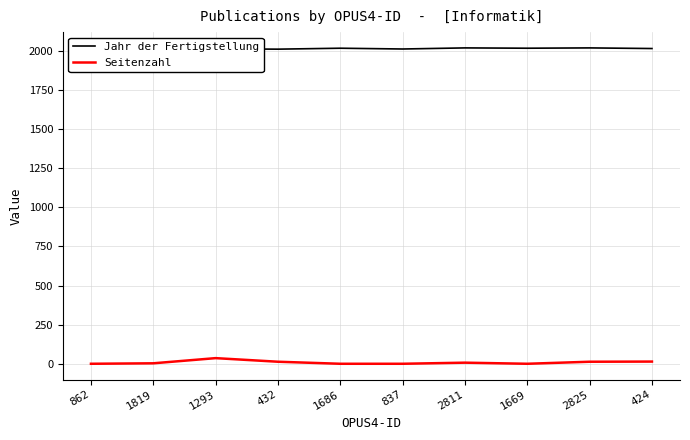

Is the value of Jahr der Fertigstellung at 2825 greater than the value of Seitenzahl at 2825?

Yes